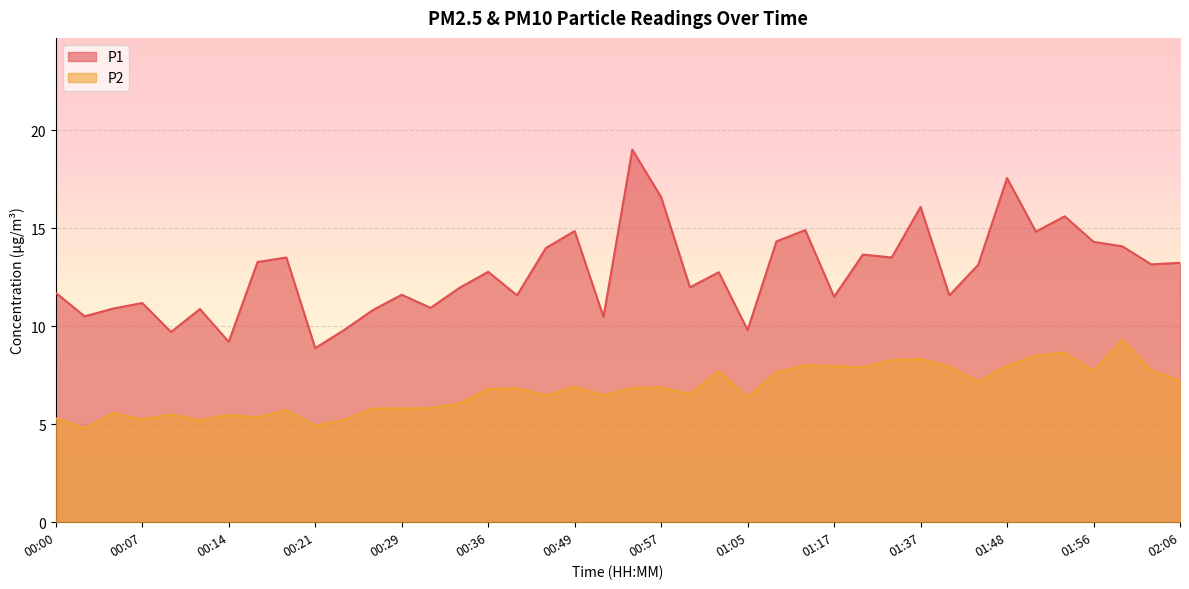

Reading left to right, list all the values displayed in this chart.

P1: 00:00=11.7	00:02=10.5	00:04=10.9	00:07=11.2	00:09=9.7	00:12=10.9	00:14=9.2	00:17=13.3	00:19=13.5	00:21=8.9	00:24=9.8	00:26=10.8	00:29=11.6	00:31=10.9	00:34=11.9	00:36=12.8	00:39=11.6	00:41=14.0	00:49=14.8	00:52=10.5	00:55=19.0	00:57=16.6	01:00=12.0	01:02=12.8	01:05=9.8	01:07=14.3	01:09=14.9	01:17=11.5	01:32=13.7	01:34=13.5	01:37=16.1	01:40=11.6	01:45=13.1	01:48=17.6	01:51=14.8	01:53=15.6	01:56=14.3	02:01=14.1	02:03=13.2	02:06=13.2
P2: 00:00=5.3	00:02=4.8	00:04=5.6	00:07=5.2	00:09=5.5	00:12=5.2	00:14=5.5	00:17=5.3	00:19=5.7	00:21=4.9	00:24=5.2	00:26=5.8	00:29=5.8	00:31=5.8	00:34=6.0	00:36=6.8	00:39=6.8	00:41=6.5	00:49=6.9	00:52=6.5	00:55=6.8	00:57=6.9	01:00=6.5	01:02=7.7	01:05=6.4	01:07=7.7	01:09=8.0	01:17=8.0	01:32=7.9	01:34=8.3	01:37=8.3	01:40=8.0	01:45=7.2	01:48=8.0	01:51=8.5	01:53=8.7	01:56=7.7	02:01=9.3	02:03=7.8	02:06=7.2